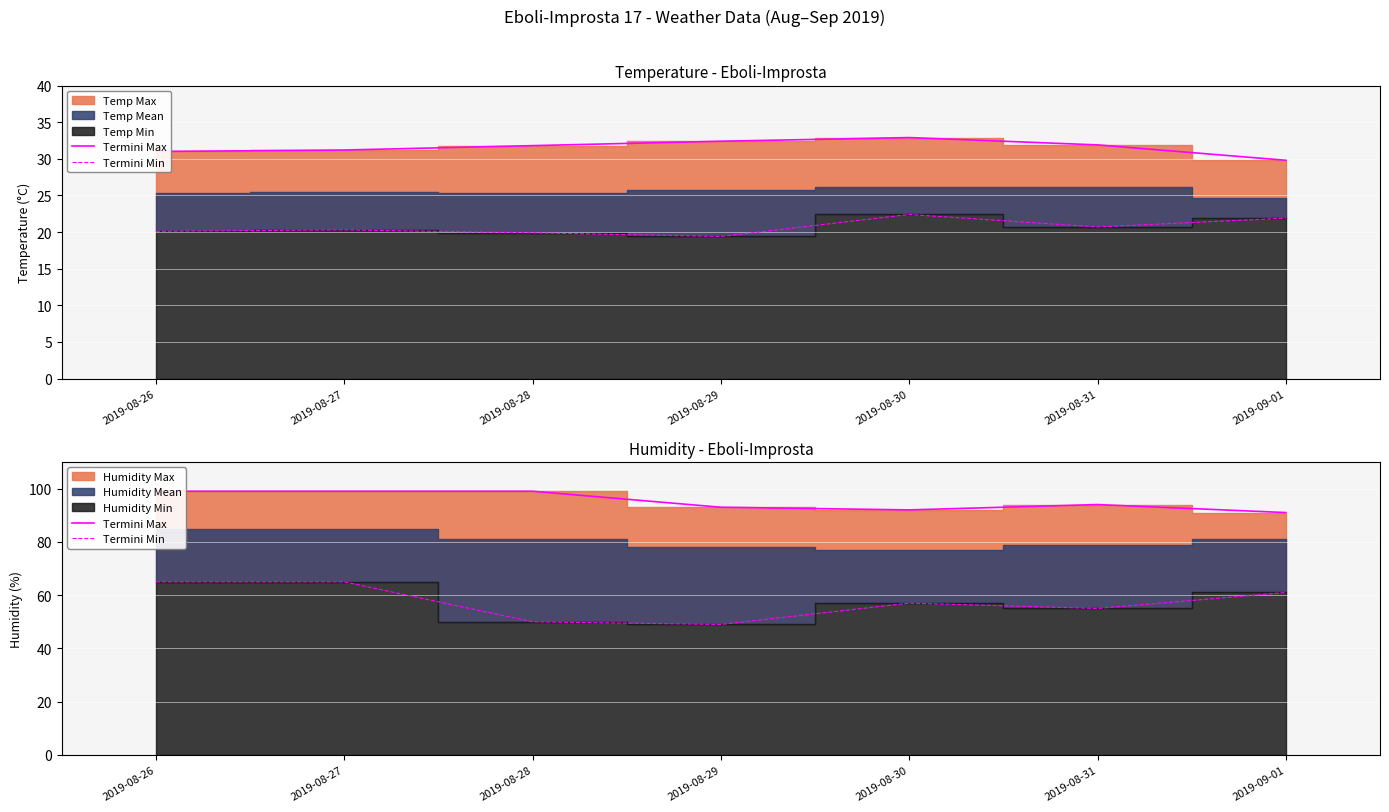

Where is Termini Max nearest to the value 95?

2019-08-31